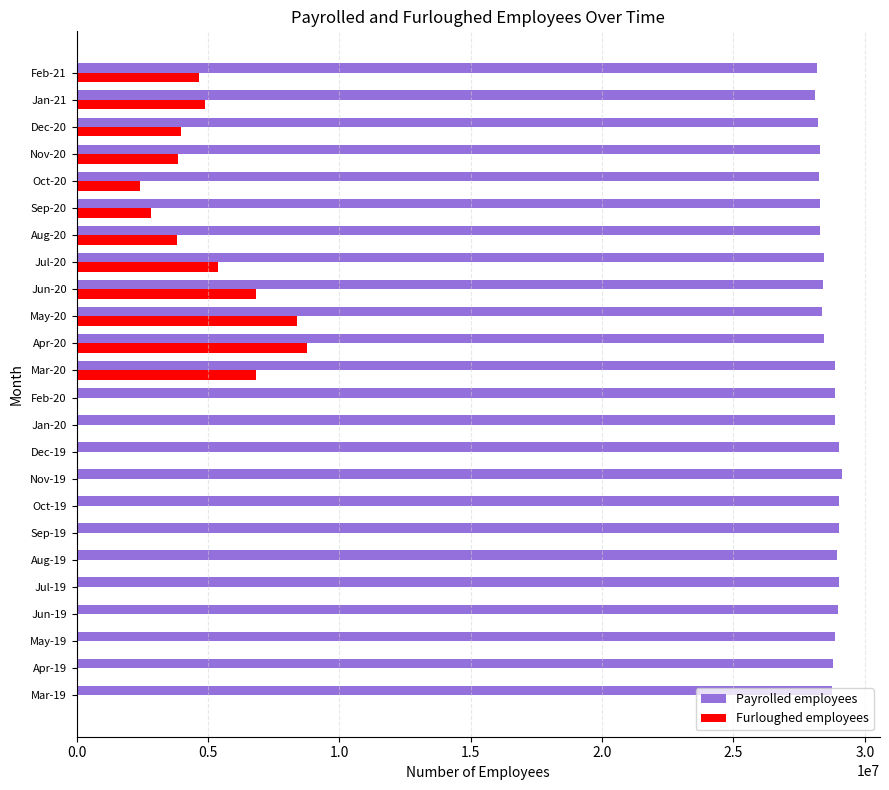

Which series has the widest spread of values?

Furloughed employees